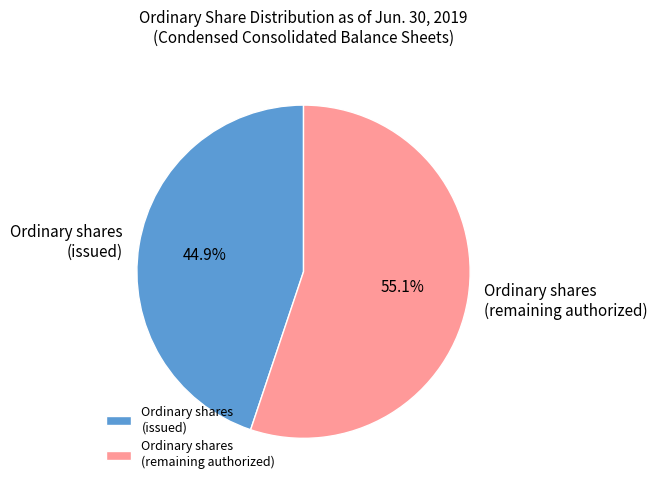

Count the number of slices in the pie.

2